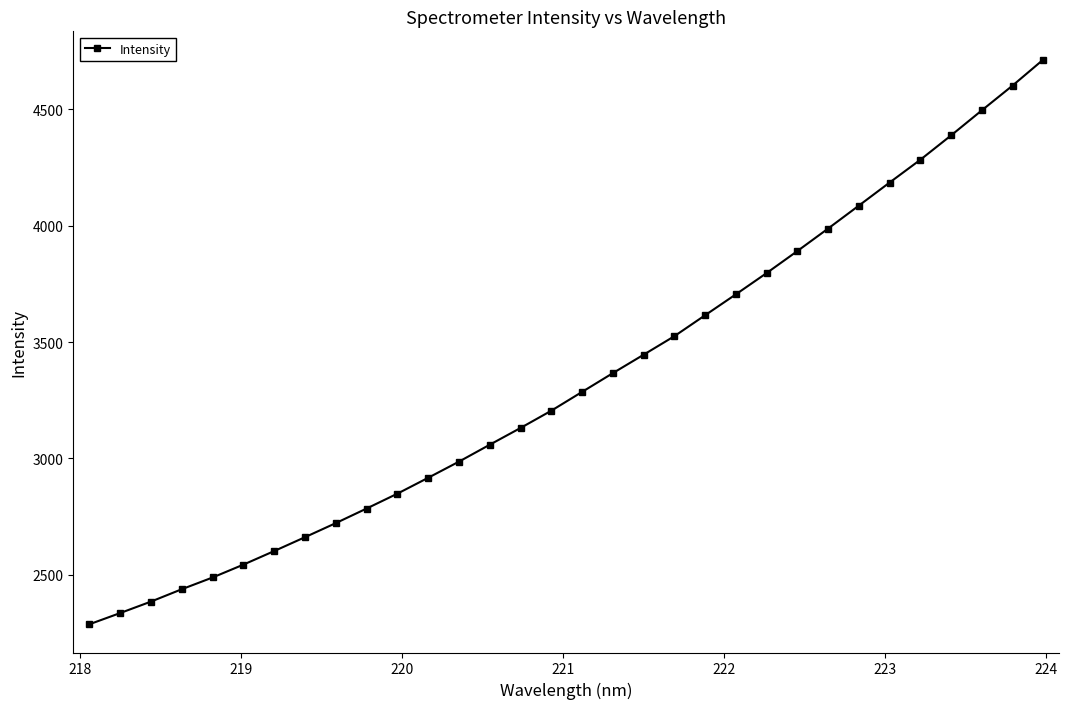

What is the sum of all values?

106766.1